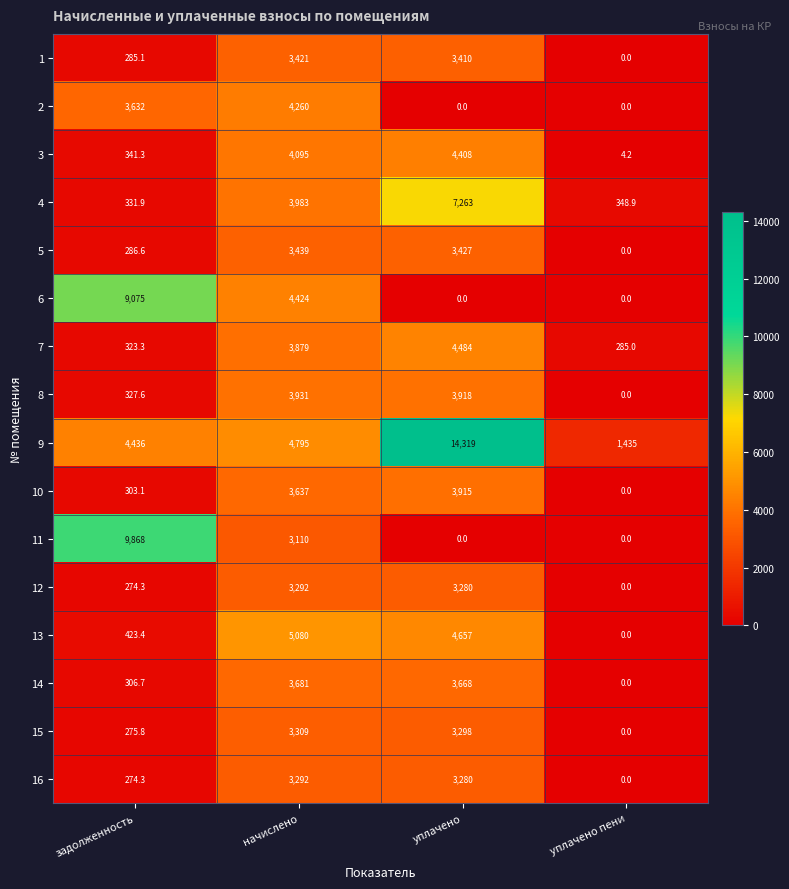

Count the number of data series in this chart.

16